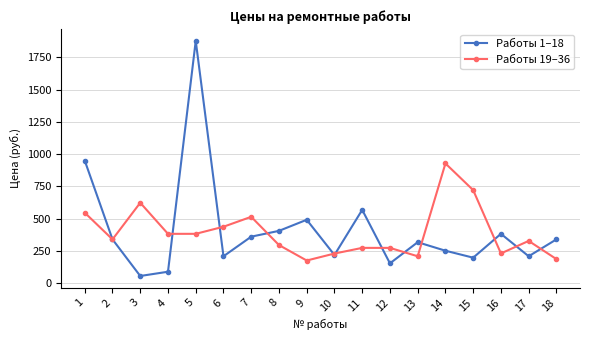

What is the sum of the Работы 1–18 values at 9 and 14?

742